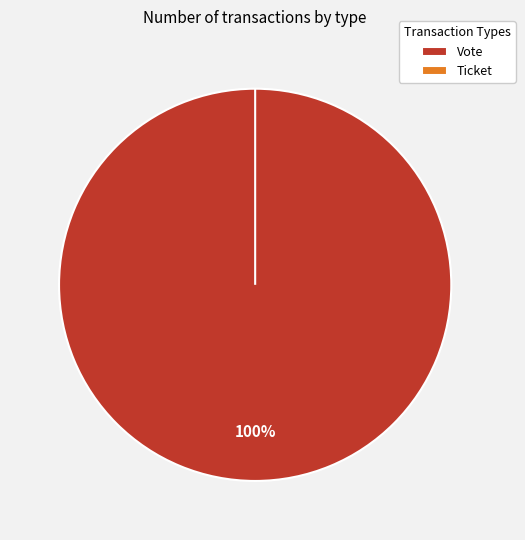

Does Vote account for over 50% of the chart?

Yes